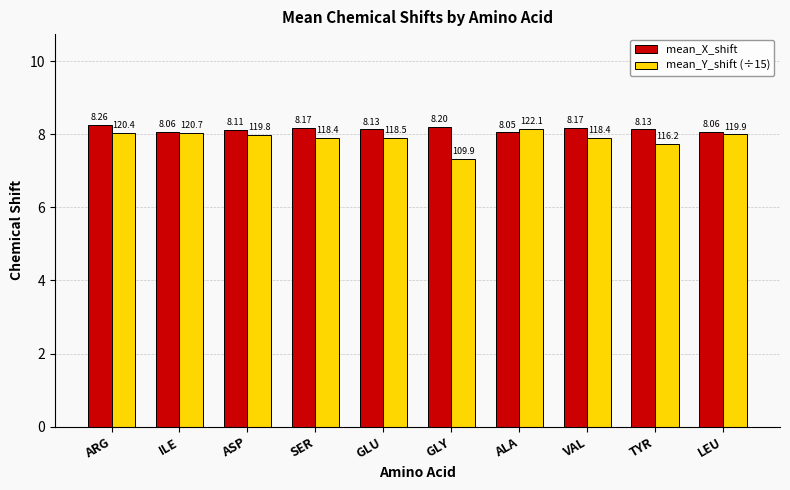

At which category does the chart reach its peak across all series?

ARG